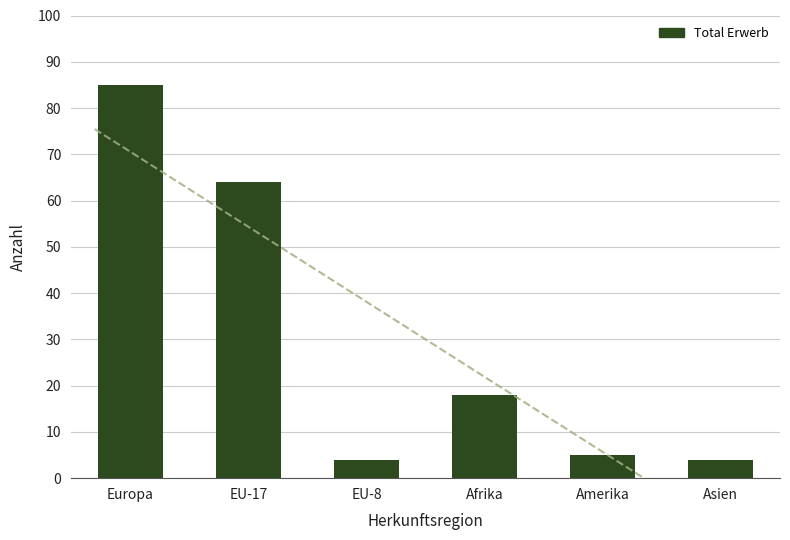

Reading left to right, list all the values displayed in this chart.

85	64	4	18	5	4